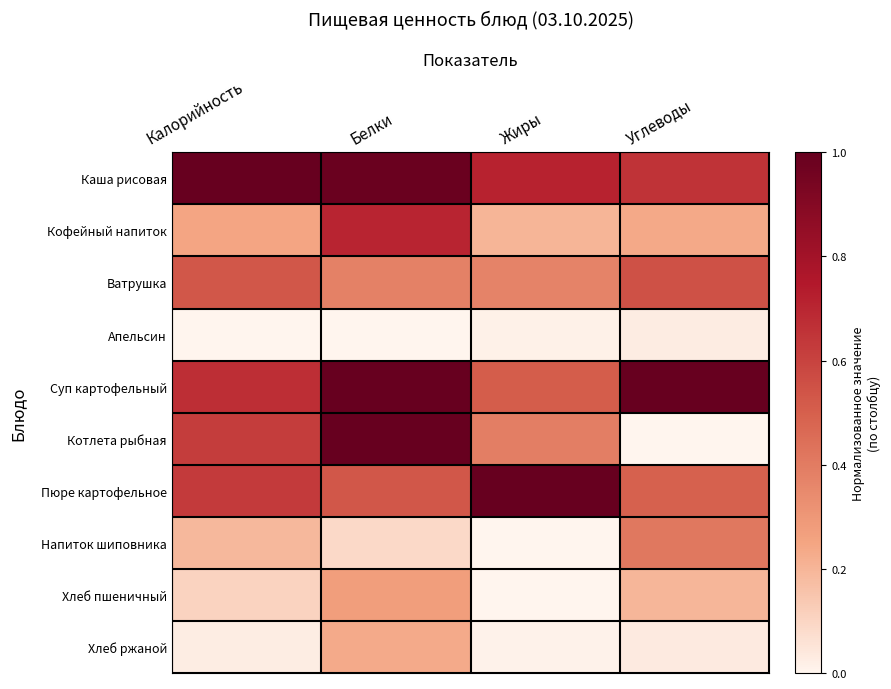

Which series has the largest range (max minus min)?

Котлета рыбная